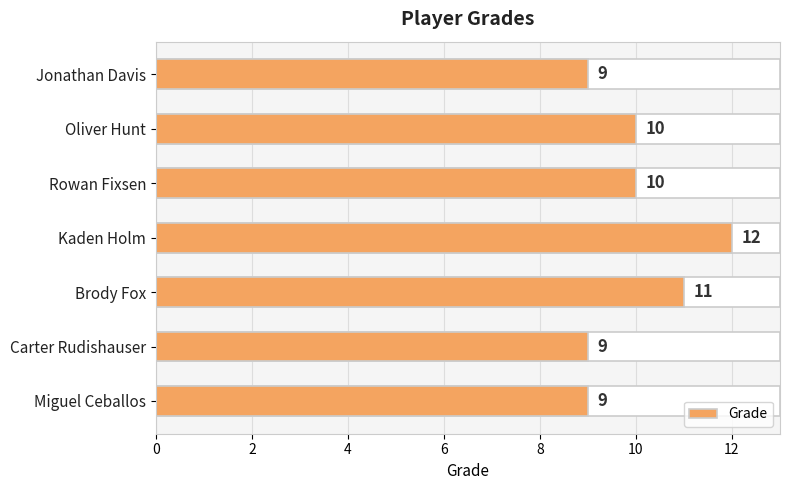

Reading left to right, extract all data points from this chart.

9	9	11	12	10	10	9